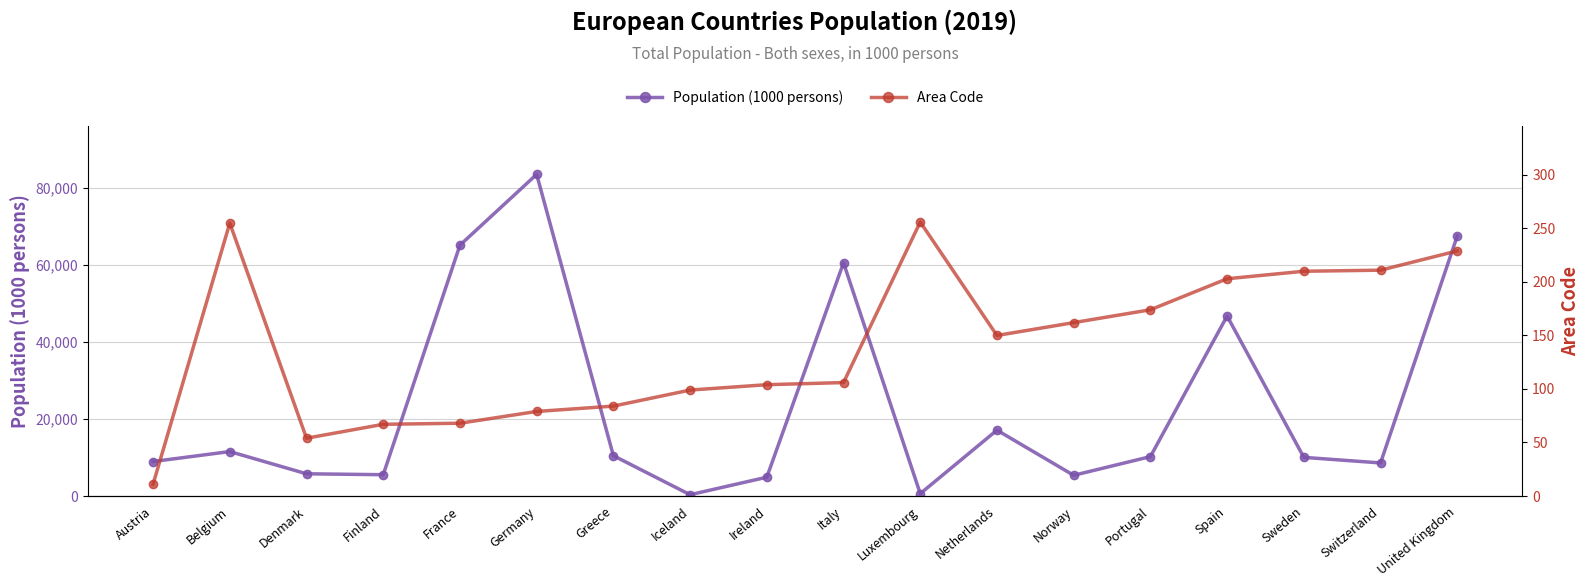

Reading right to left, transcribe all the data shown in this chart.

Population (1000 persons): United Kingdom=67530	Switzerland=8591	Sweden=10036	Spain=46737	Portugal=10226	Norway=5379	Netherlands=17097	Luxembourg=616	Italy=60550	Ireland=4882	Iceland=339	Greece=10473	Germany=83517	France=65130	Finland=5532	Denmark=5772	Belgium=11539	Austria=8955
Area Code: United Kingdom=229	Switzerland=211	Sweden=210	Spain=203	Portugal=174	Norway=162	Netherlands=150	Luxembourg=256	Italy=106	Ireland=104	Iceland=99	Greece=84	Germany=79	France=68	Finland=67	Denmark=54	Belgium=255	Austria=11